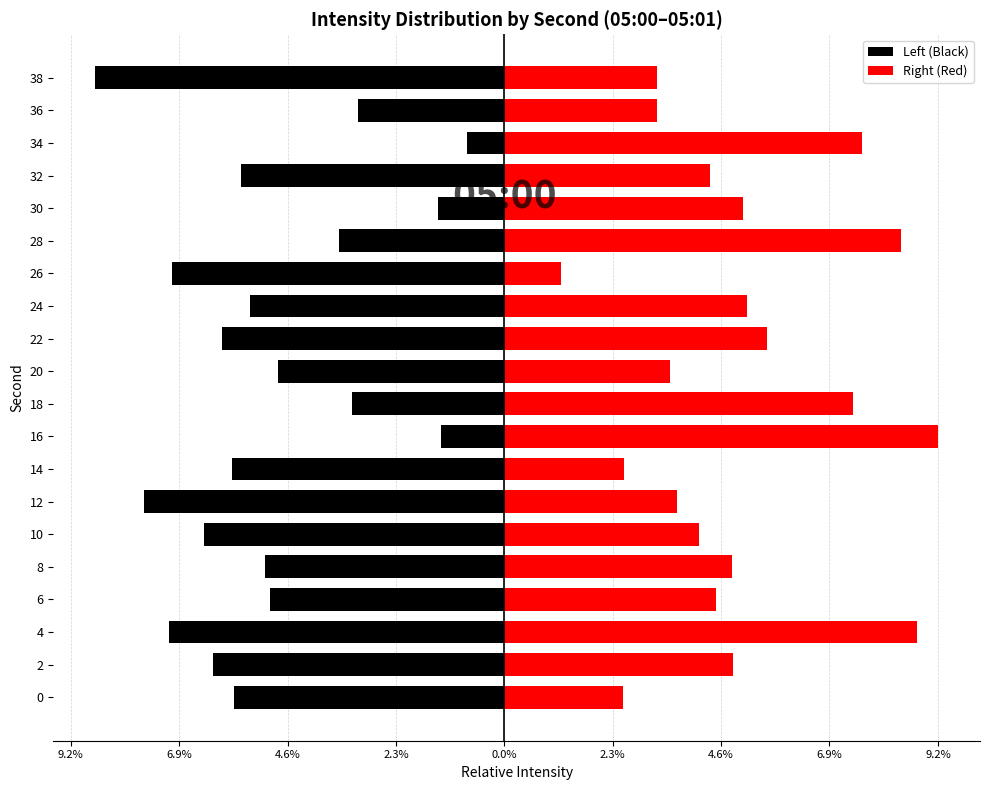

Reading left to right, transcribe all the data shown in this chart.

Left (Black): -5.7	-6.2	-7.1	-5.0	-5.1	-6.4	-7.7	-5.8	-1.3	-3.2	-4.8	-6.0	-5.4	-7.1	-3.5	-1.4	-5.6	-0.8	-3.1	-8.7
Right (Red): 2.5	4.9	8.8	4.5	4.8	4.2	3.7	2.6	9.2	7.4	3.5	5.6	5.2	1.2	8.4	5.1	4.4	7.6	3.2	3.2